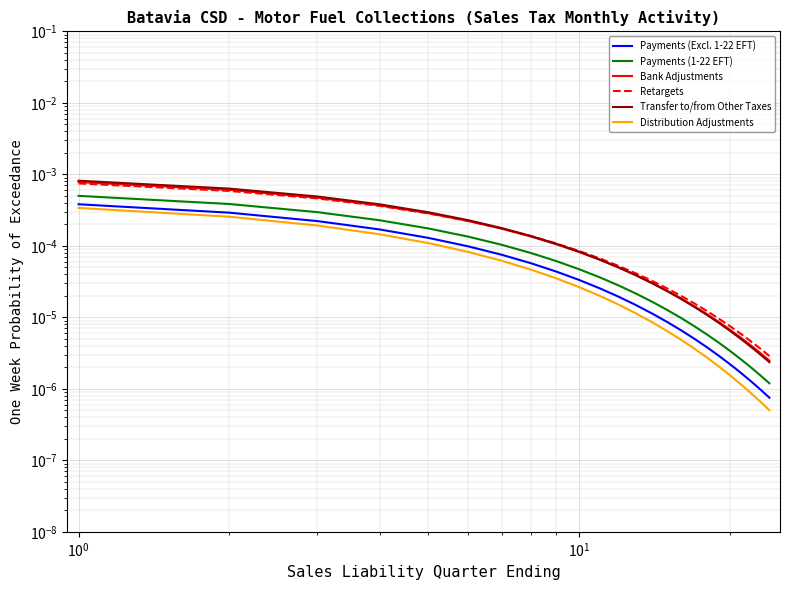

Is it true that Payments (Excl. 1-22 EFT) equals 0.0 at 13?

False